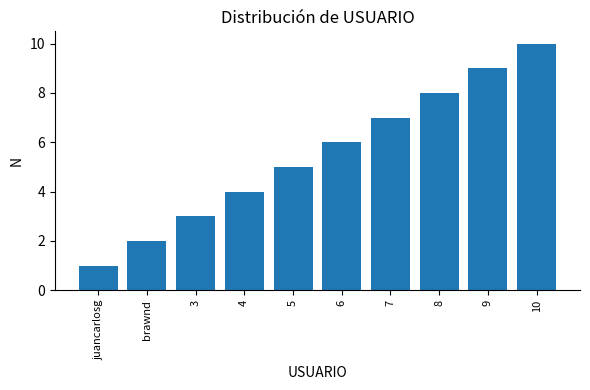

What is the maximum value shown in the chart?

10